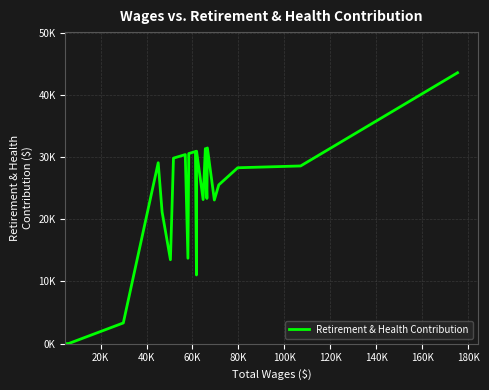

Does the chart have visible grid lines?

Yes